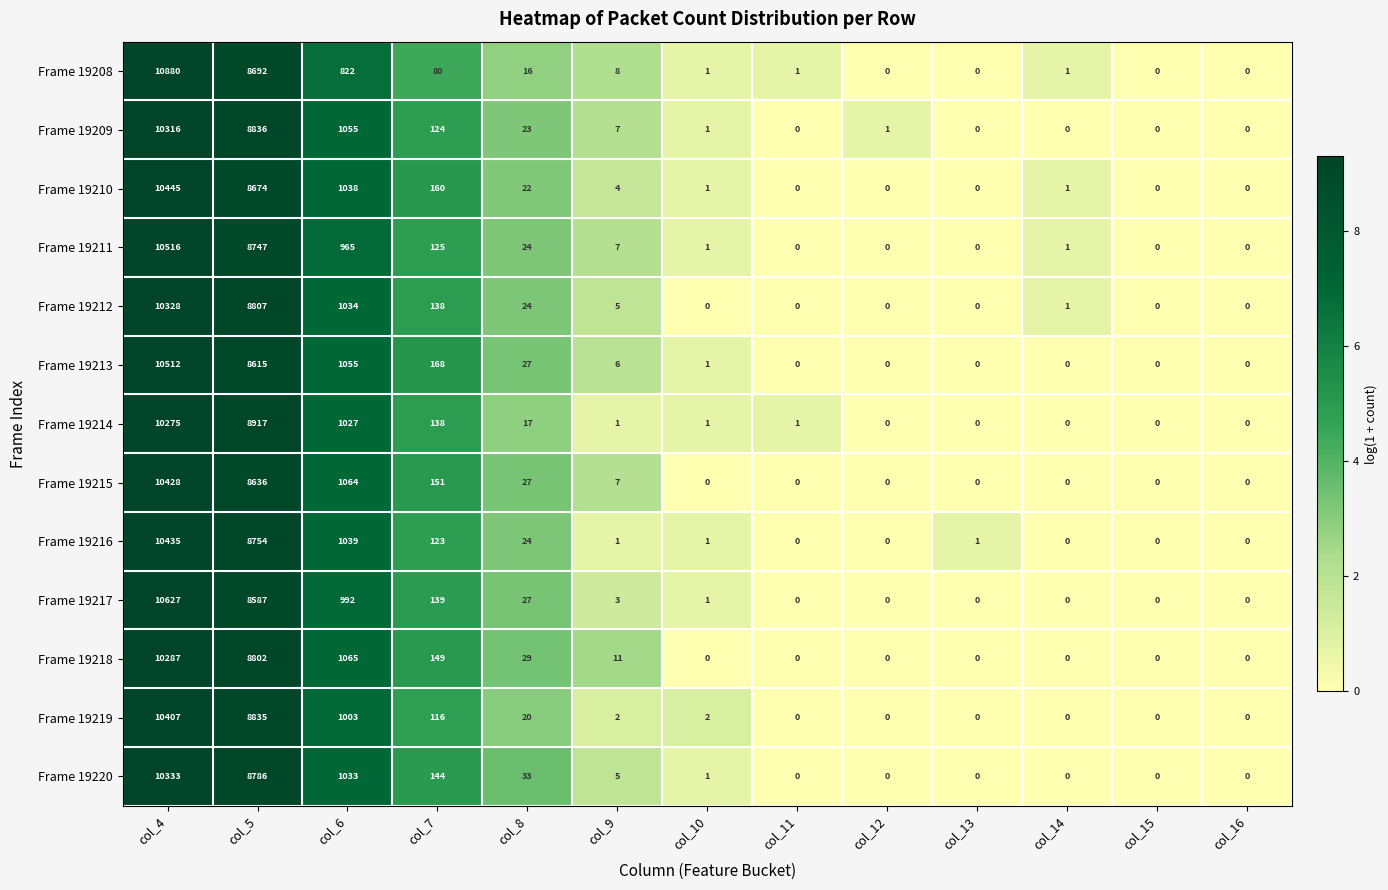

Which series has the largest range (max minus min)?

Frame 19208